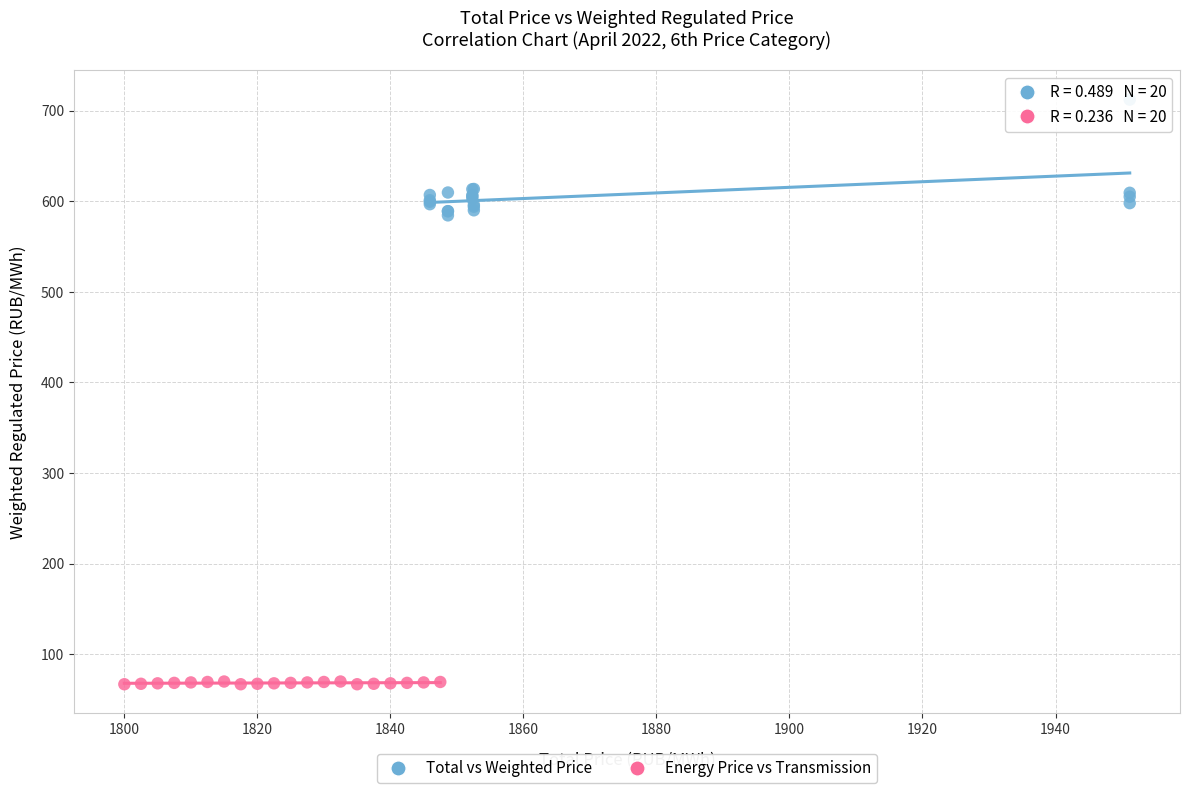

Which series contains the lowest Y value?

Energy Price vs Transmission